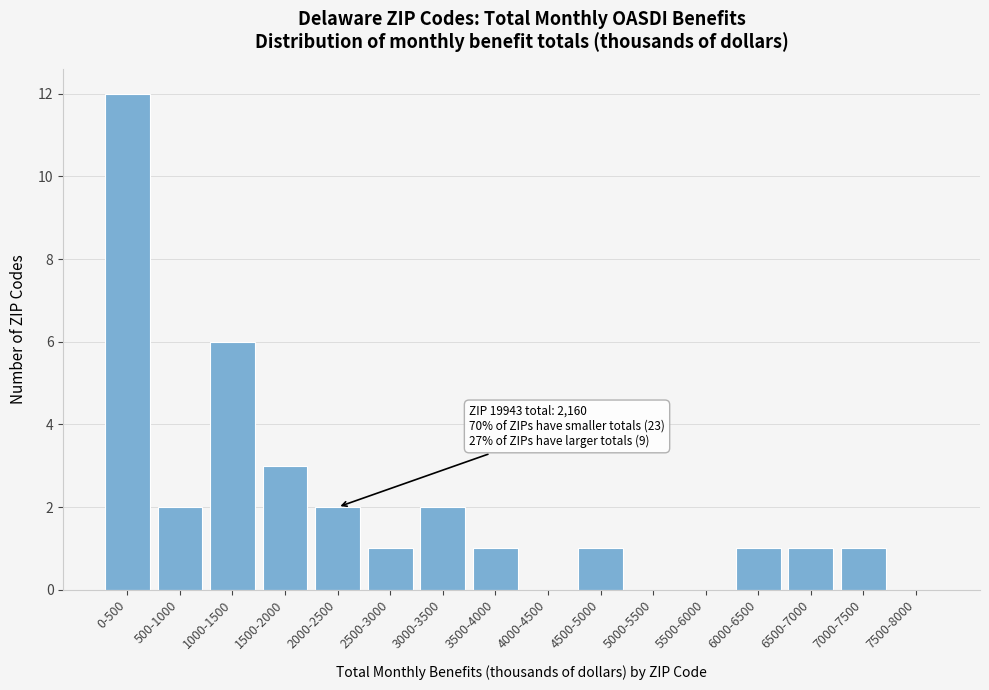

Reading left to right, extract all data points from this chart.

0-500=12	500-1000=2	1000-1500=6	1500-2000=3	2000-2500=2	2500-3000=1	3000-3500=2	3500-4000=1	4000-4500=0	4500-5000=1	5000-5500=0	5500-6000=0	6000-6500=1	6500-7000=1	7000-7500=1	7500-8000=0